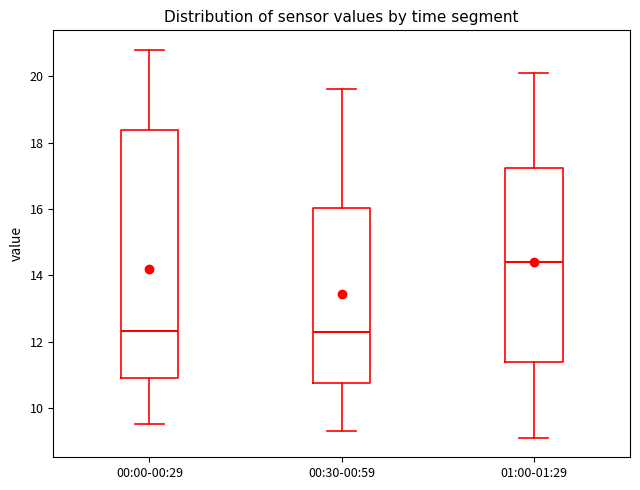

Where does the upper whisker of the box for 00:00-00:29 end on the y-axis? The values are not printed on the chart, so give them approximately, as read against the axis.

20.8